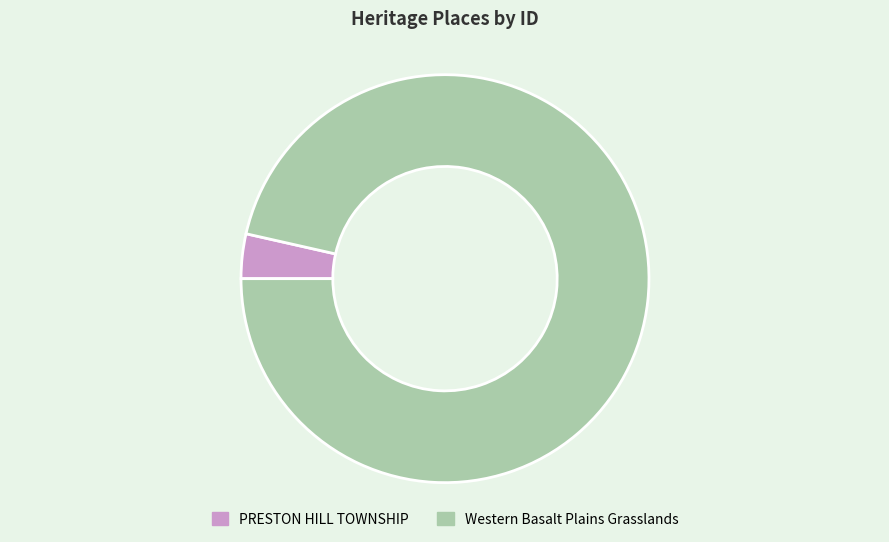

What is the ratio of the value at Western Basalt Plains Grasslands to the value at PRESTON HILL TOWNSHIP?

27.3